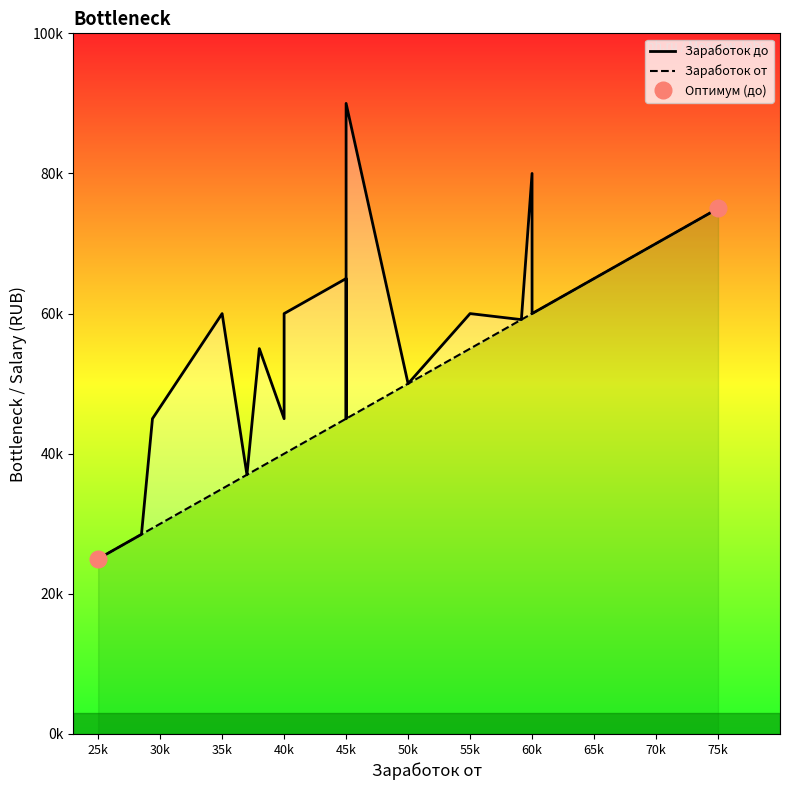

True or false: Заработок до has a value of 24042 at 40k.

False